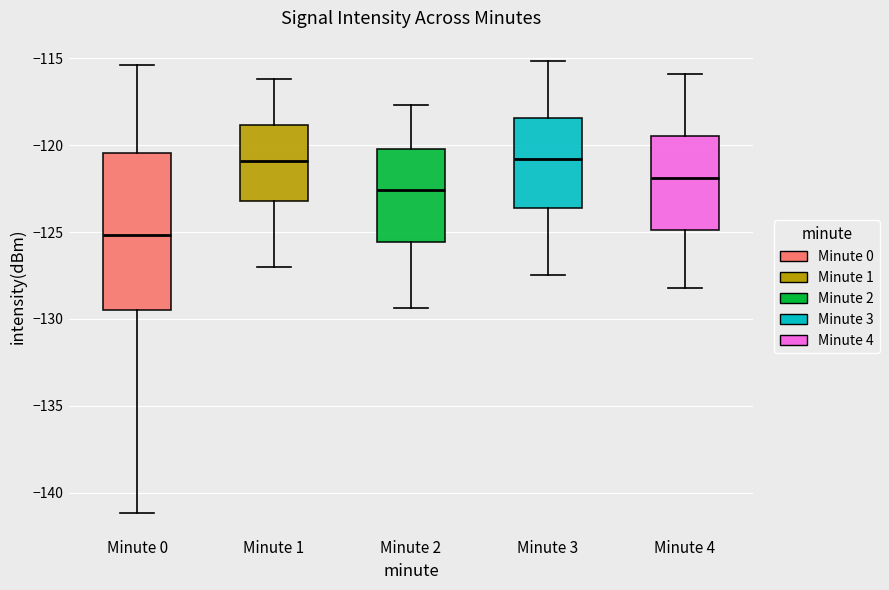

Reading left to right, read every box against the y-axis: the position of its median line, the range the box covers, and the ends of its whiskers. The values are not printed on the chart, so give them approximately, as read against the axis.

Minute 0: median -125.0, box -129.5 to -120.5, whiskers -141.0 to -115.5
Minute 1: median -121.0, box -123.0 to -119.0, whiskers -127.0 to -116.0
Minute 2: median -122.5, box -125.5 to -120.0, whiskers -129.5 to -117.5
Minute 3: median -121.0, box -123.5 to -118.5, whiskers -127.5 to -115.0
Minute 4: median -122.0, box -125.0 to -119.5, whiskers -128.0 to -116.0